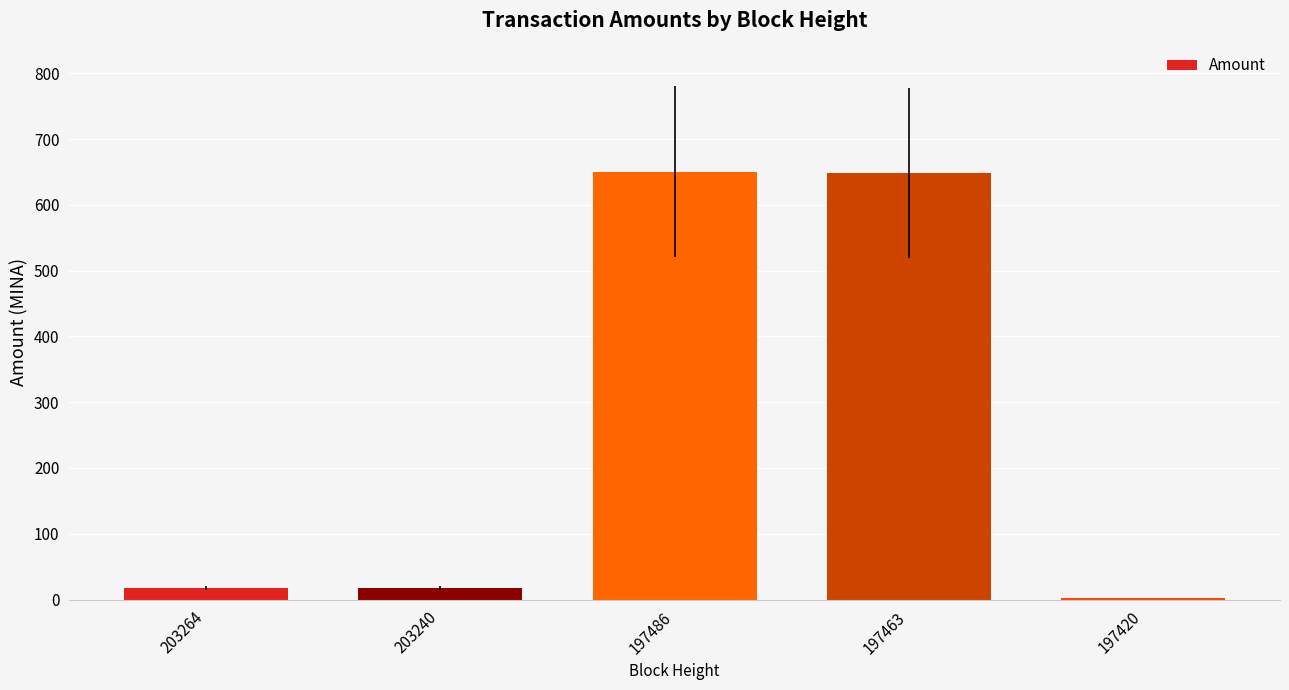

What is the average value?

267.1